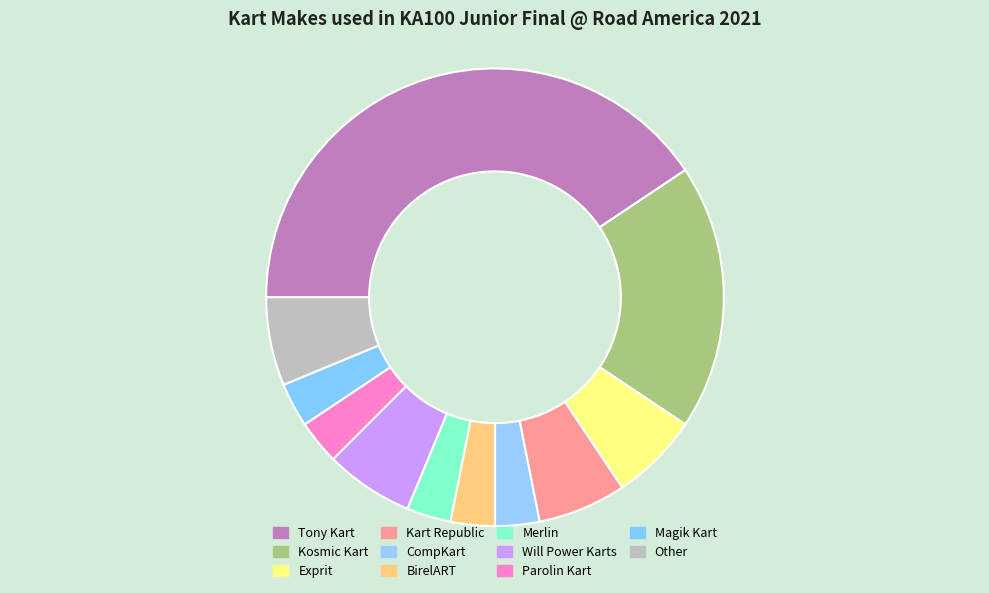

How many segments does this pie chart have?

11